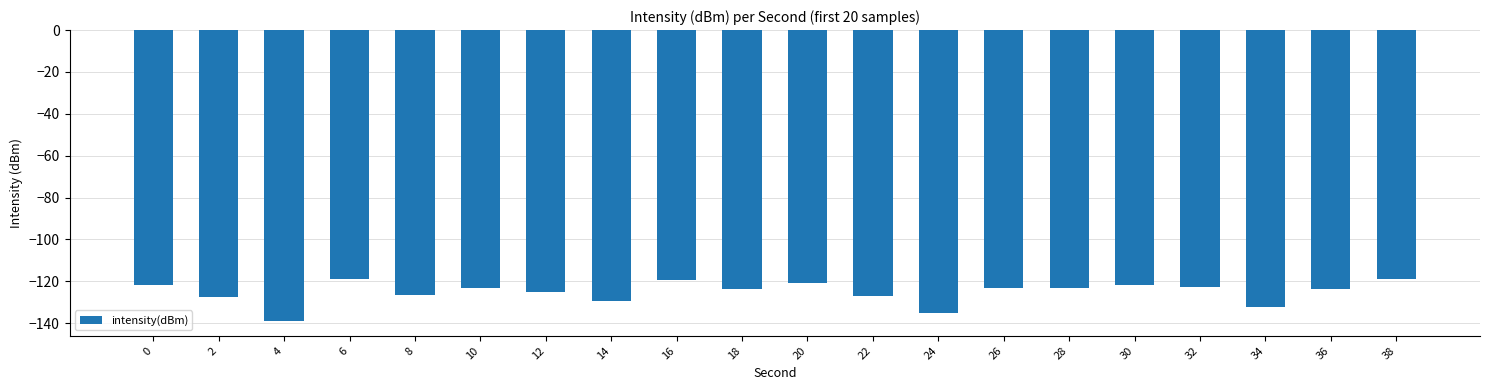

Is it true that the value at 22 is -73.0?

False